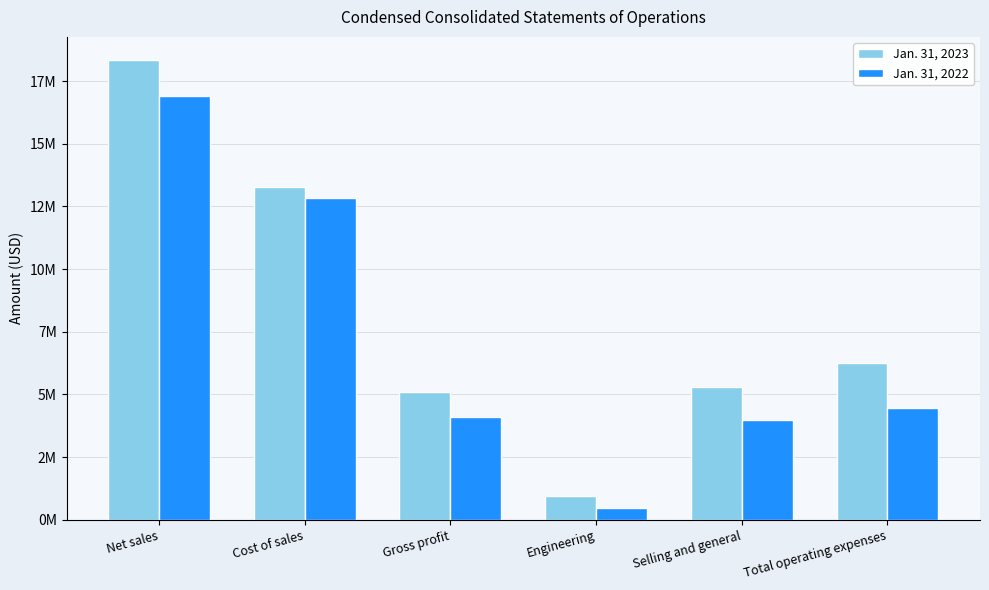

At which label is Jan. 31, 2023 closest to 9652000?

Total operating expenses